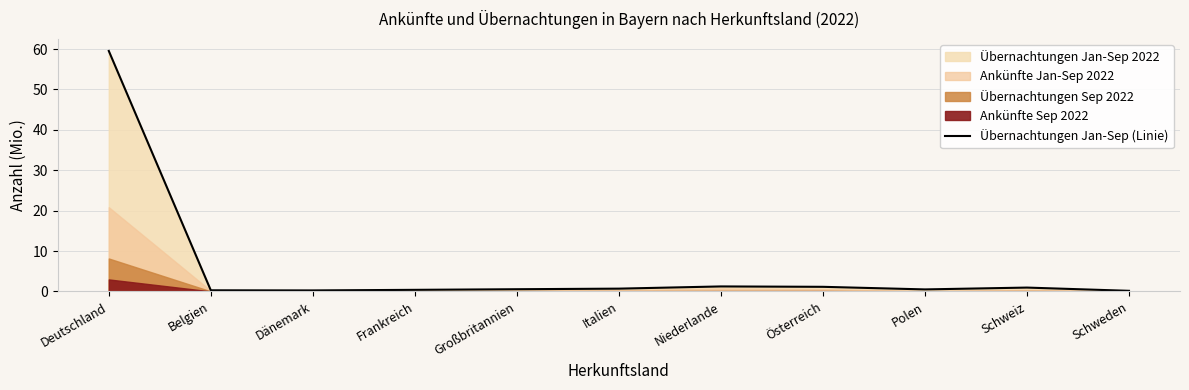

What is the label of the 4th point from the right?

Österreich